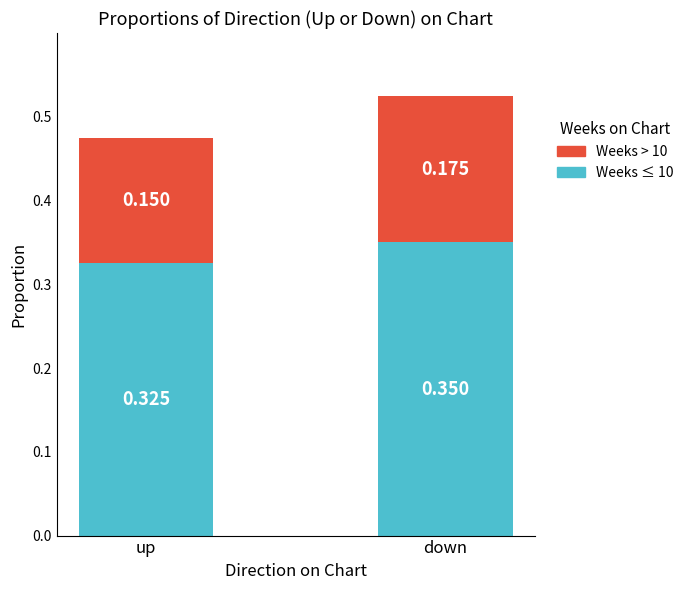

At which category is the sum across all series the highest?

down